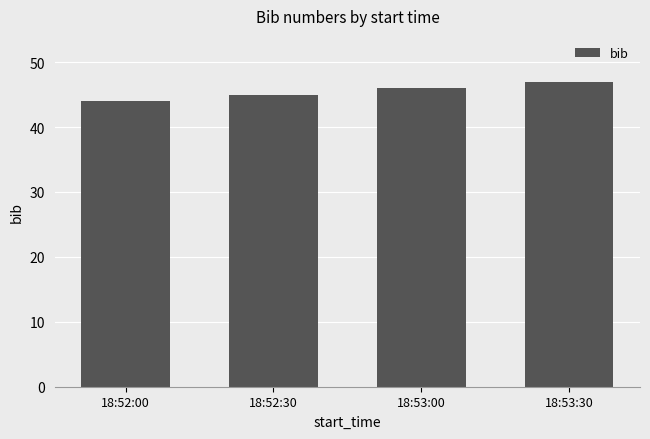

At which label is the value closest to 45?

18:52:30